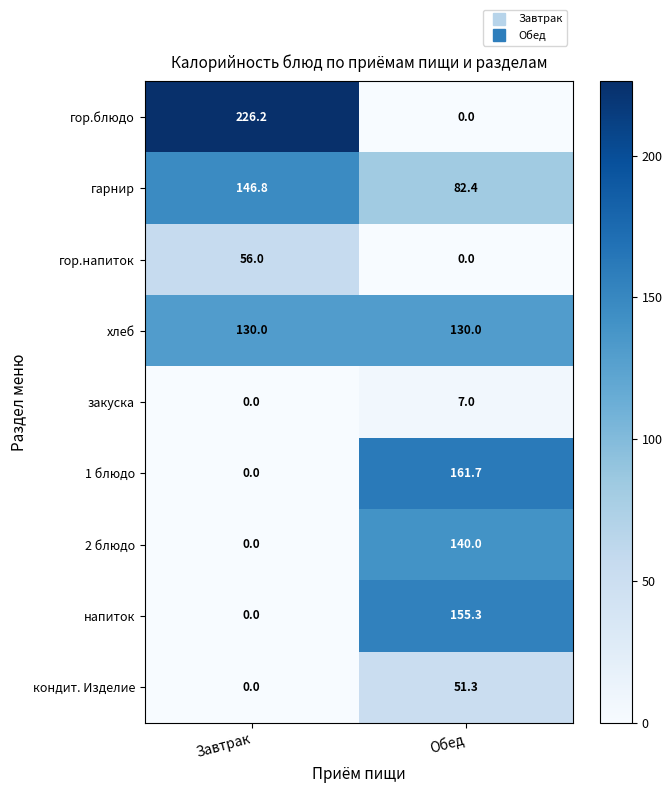

Rank the series by their maximum value, from highest to lowest.

гор.блюдо, 1 блюдо, напиток, гарнир, 2 блюдо, хлеб, гор.напиток, кондит. Изделие, закуска